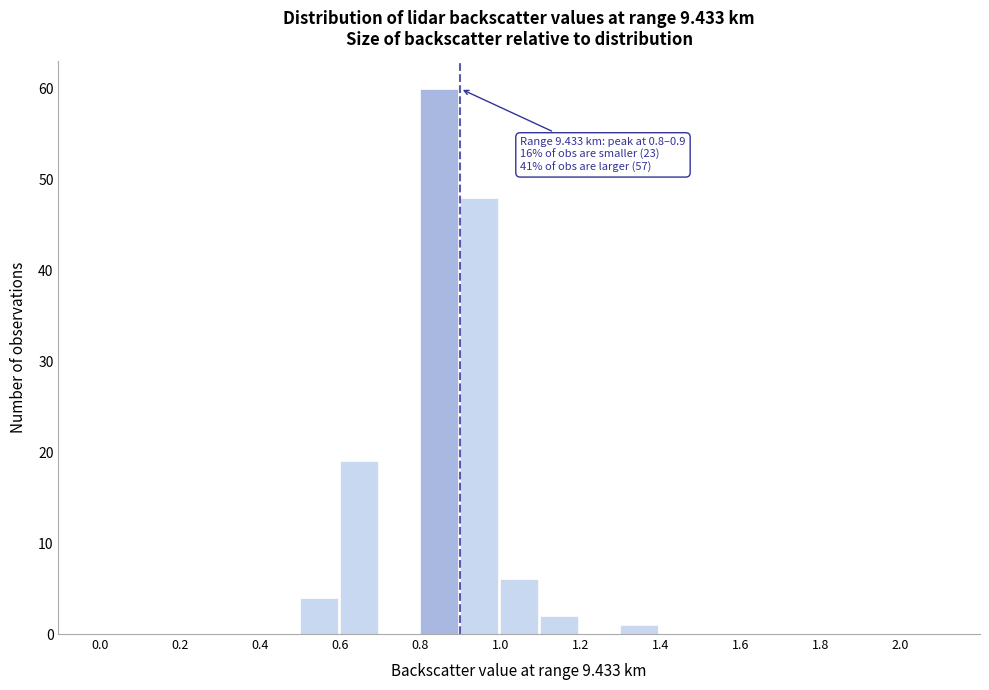

Over which range of the x-axis is the bar tallest?

0.8 to 0.9